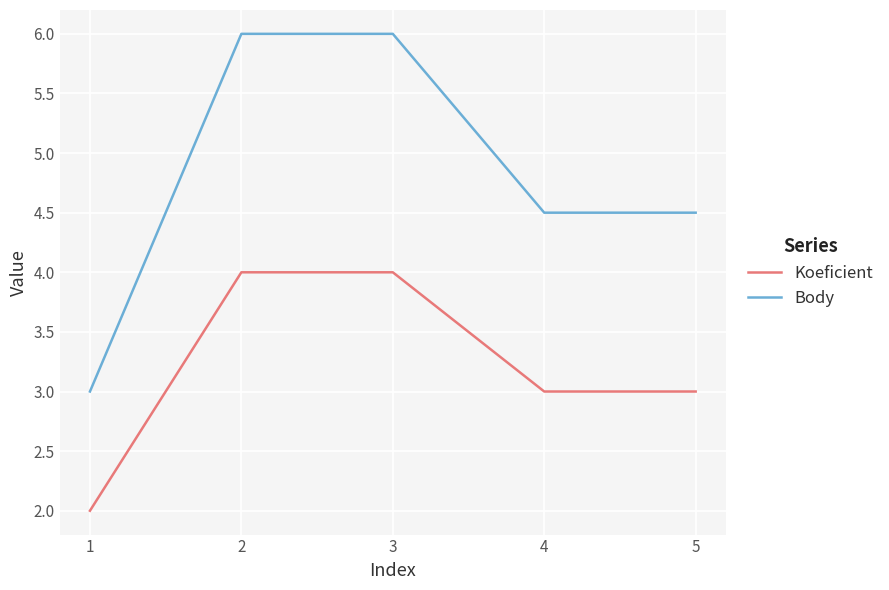

Is the value of Koeficient at 5 greater than the value of Body at 2?

No